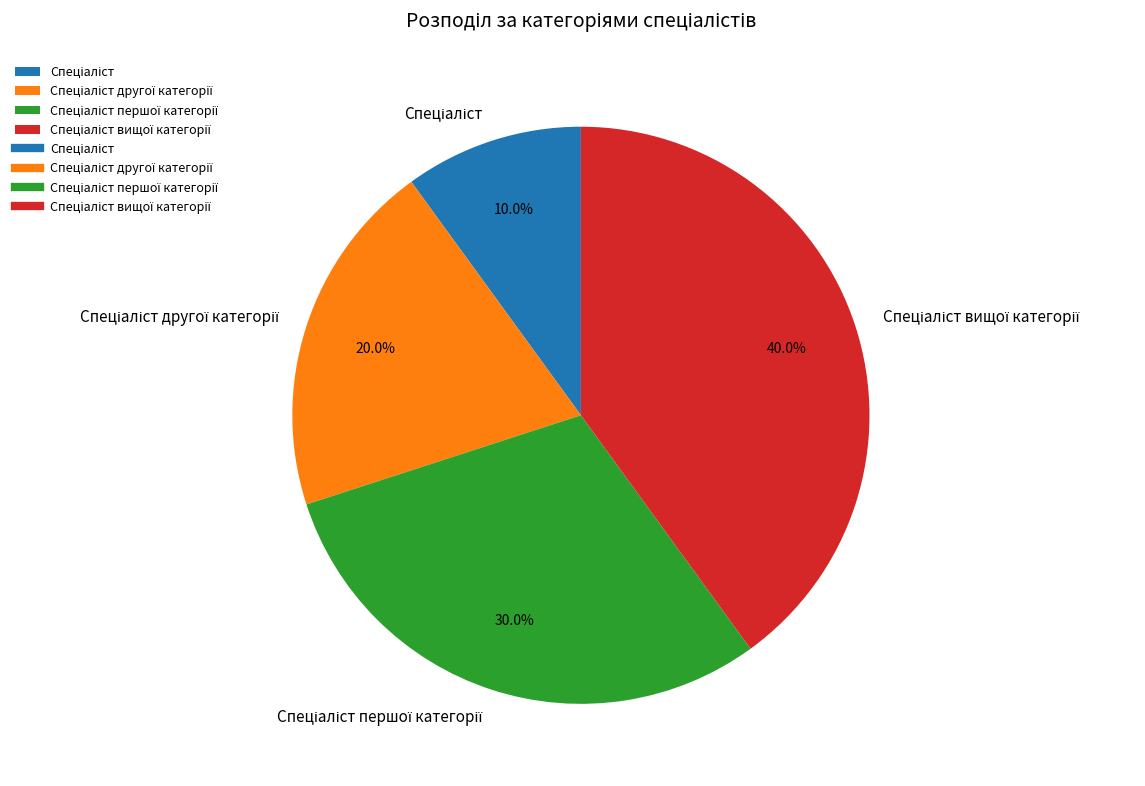

Is there a majority slice in this chart?

No